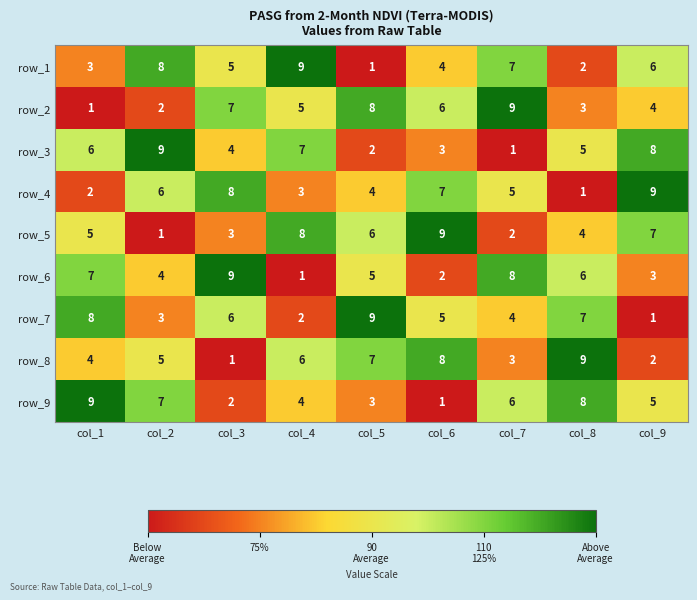

Where does the row_7 series first go above 5?

col_1